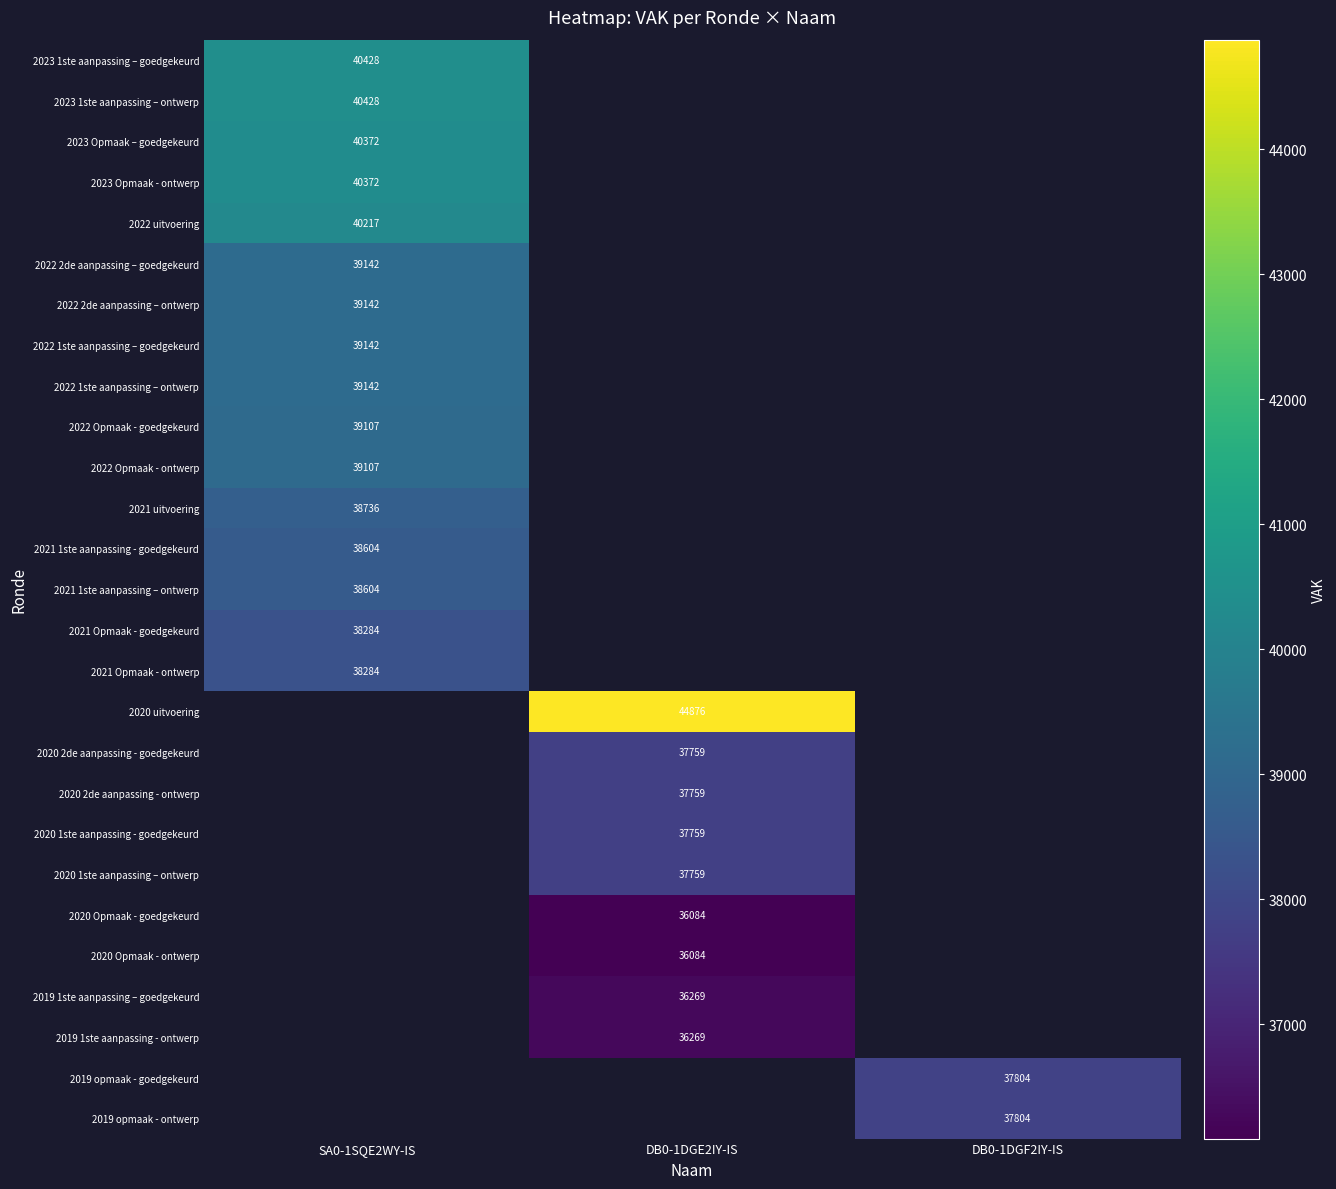

Is it true that 2023 1ste aanpassing – goedgekeurd equals 70982 at SA0-1SQE2WY-IS?

False